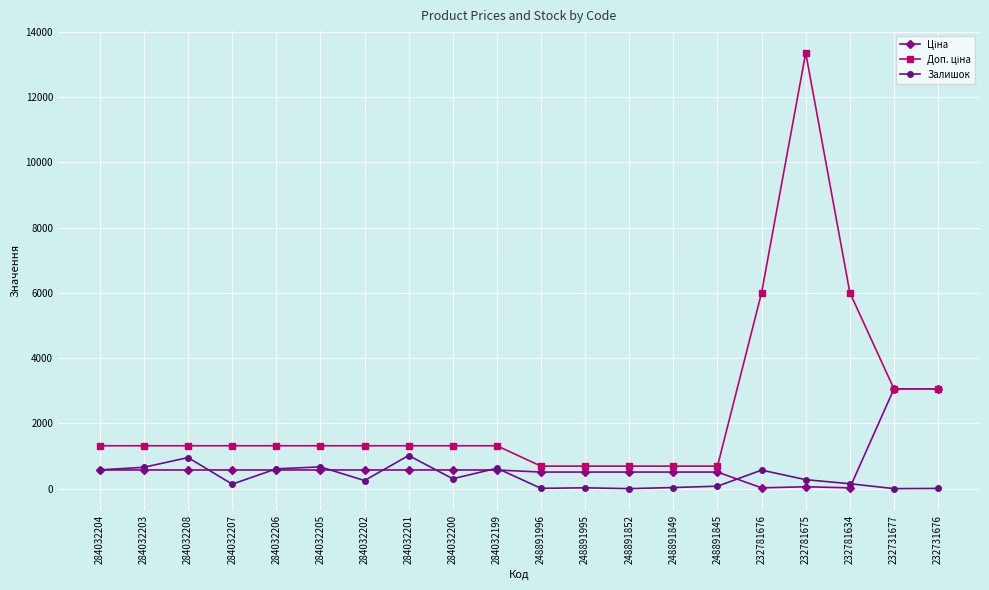

What is the difference between the maximum and second lowest values in the Залишок series?

1015.0